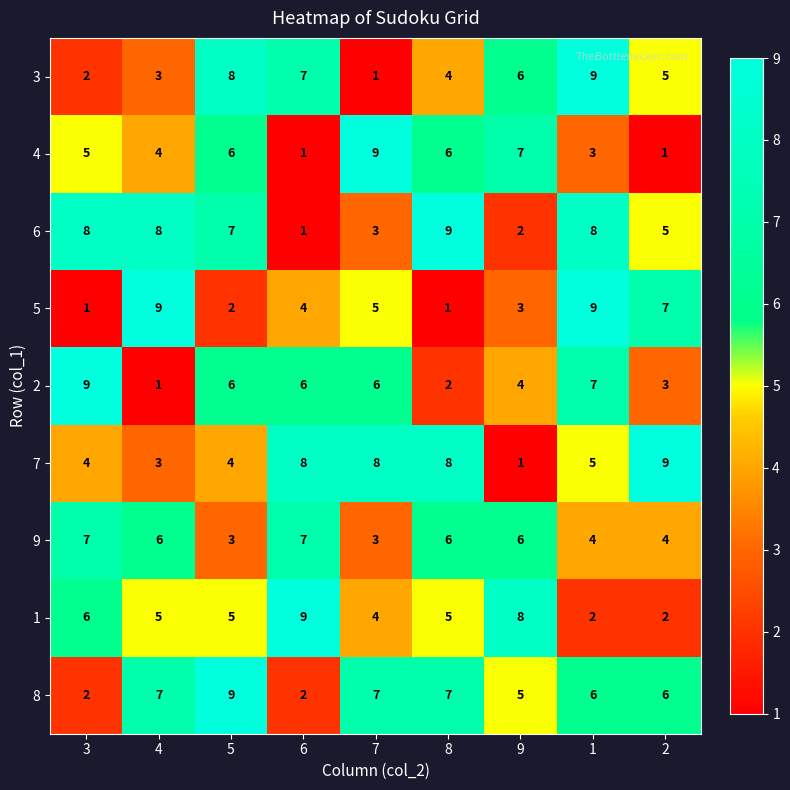

What is the minimum value for 9?

3